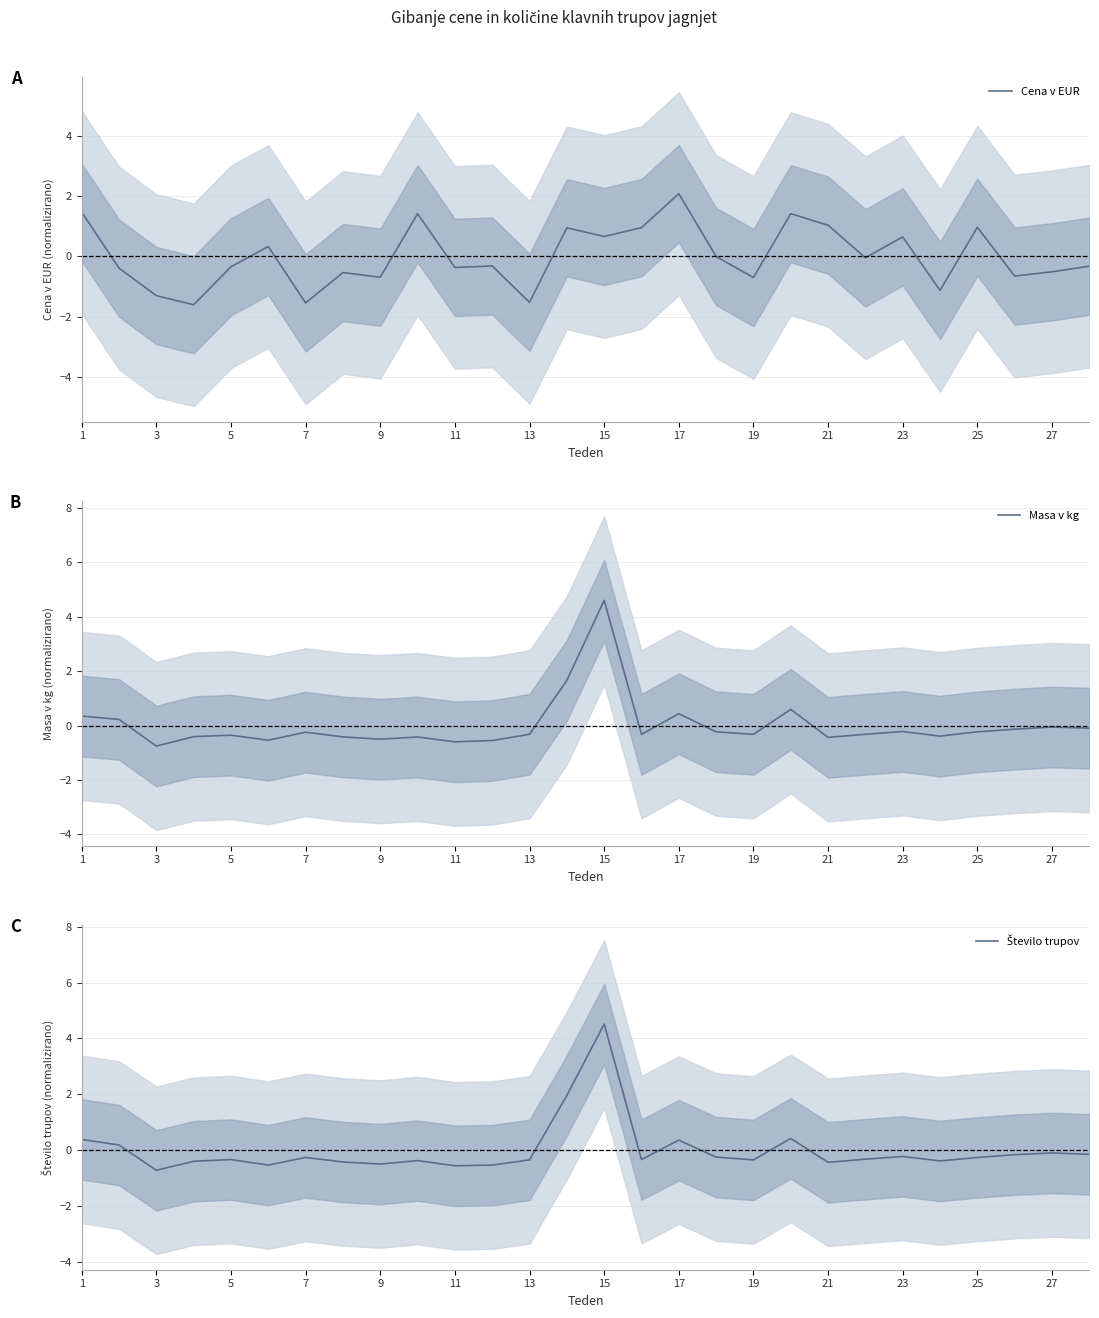

Which series has the largest total across all categories?

Cena v EUR